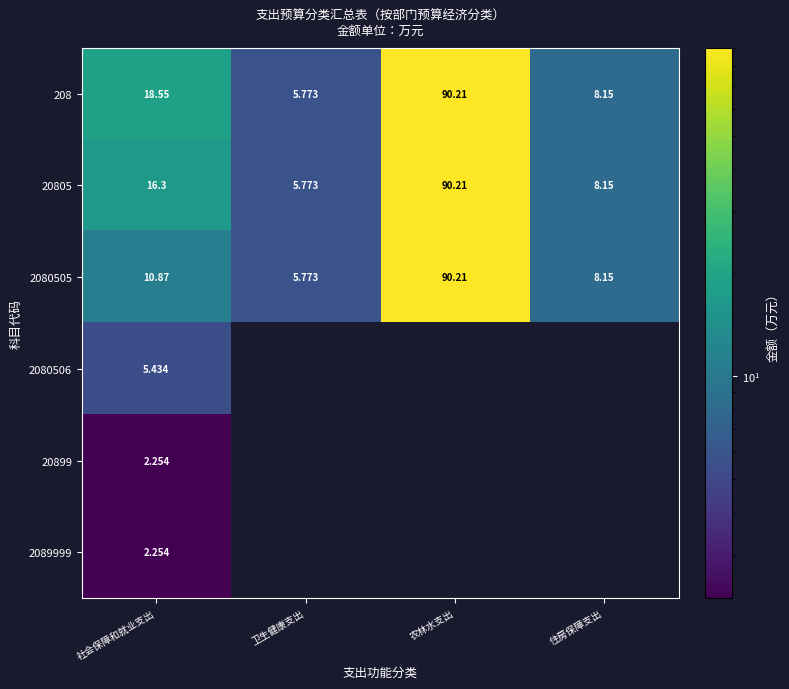

Rank the categories by 208 value from highest to lowest.

农林水支出, 社会保障和就业支出, 住房保障支出, 卫生健康支出